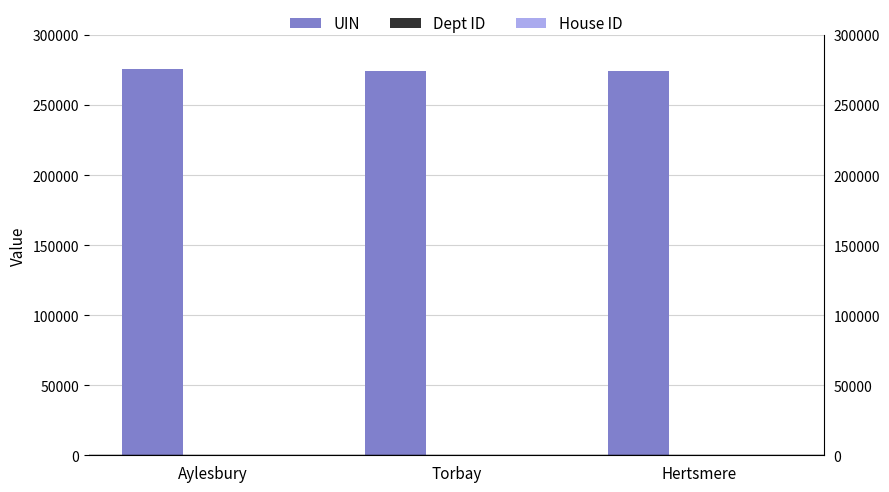

Rank the categories by House ID value from highest to lowest.

Aylesbury, Torbay, Hertsmere